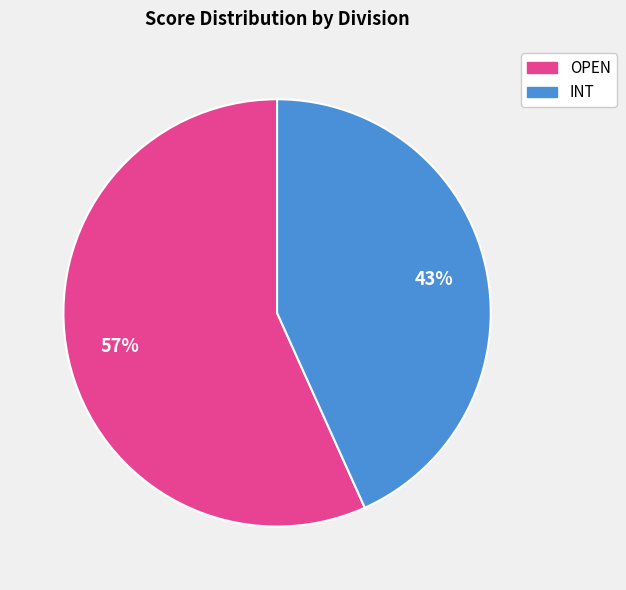

To the nearest percent, what percentage of the pie is OPEN?

57%